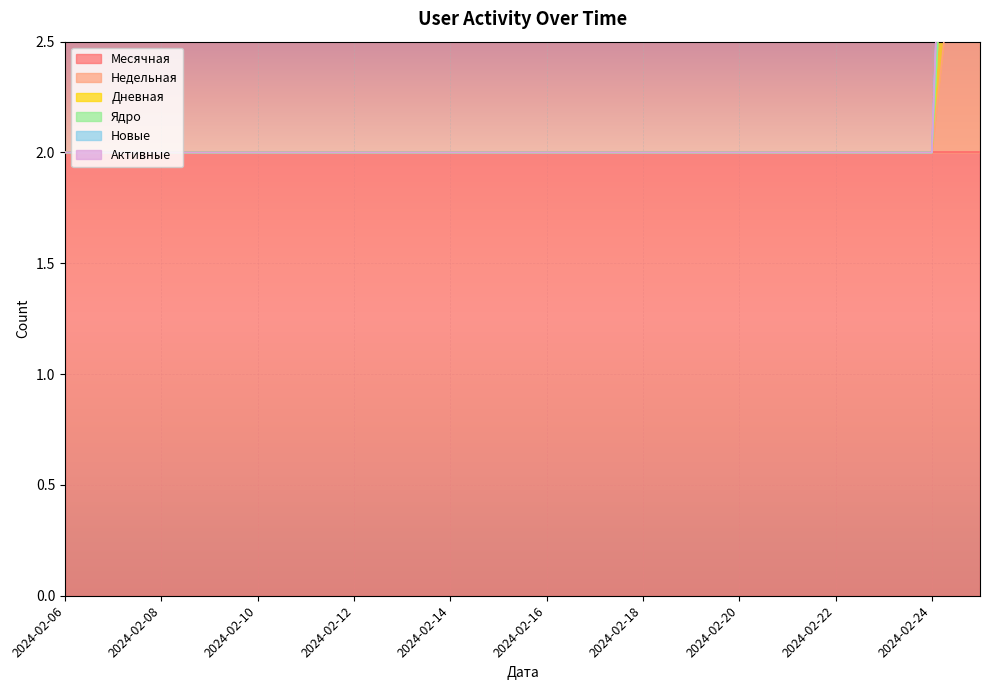

True or false: Недельная and Новые intersect in this chart.

False